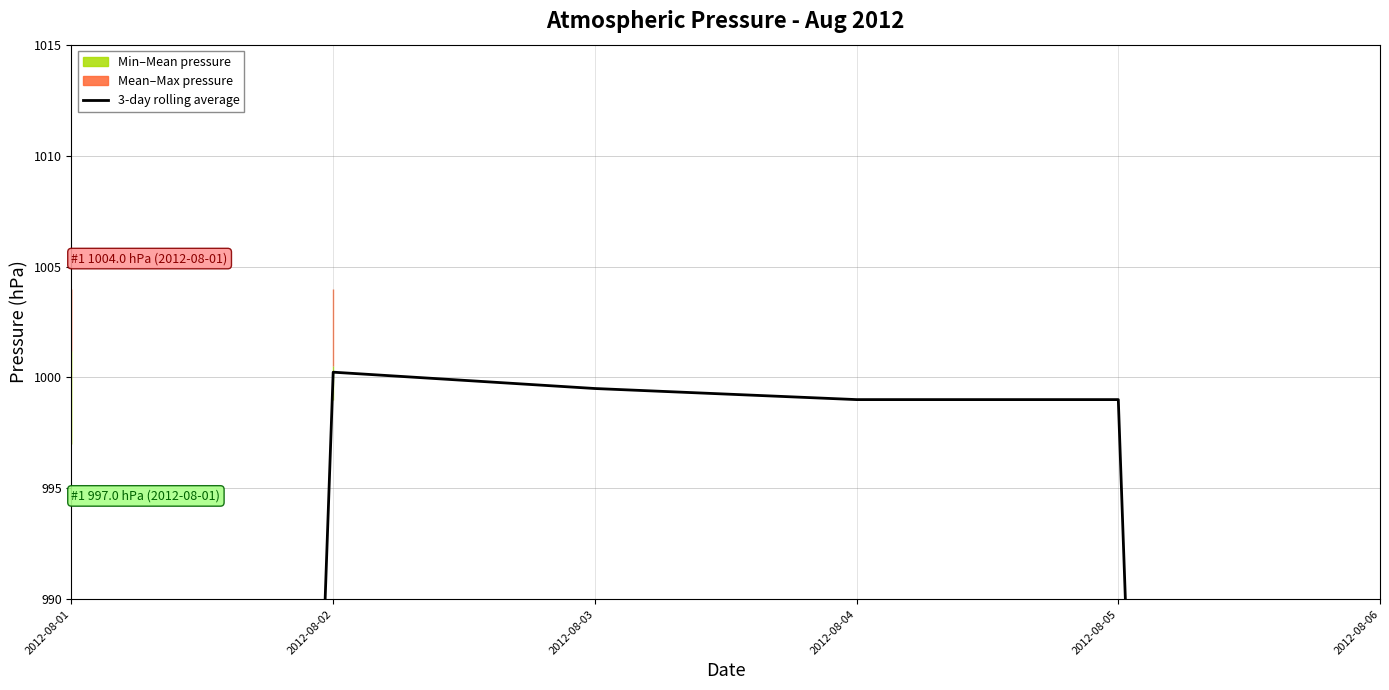

Rank the categories by value from highest to lowest.

2012-08-02, 2012-08-03, 2012-08-04, 2012-08-05, 2012-08-01, 2012-08-06